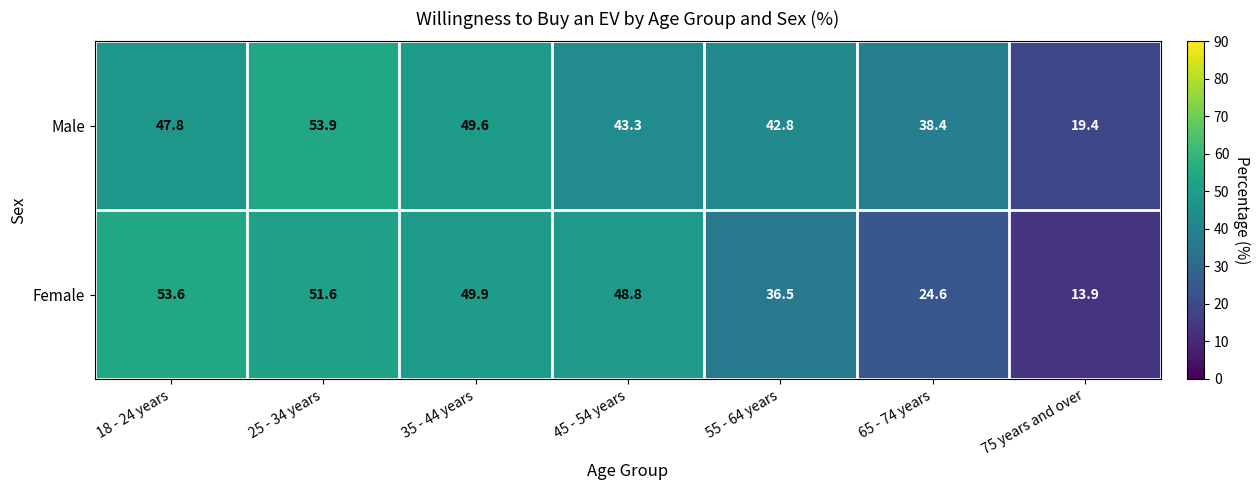

Rank the series at 65 - 74 years from lowest to highest value.

Female, Male